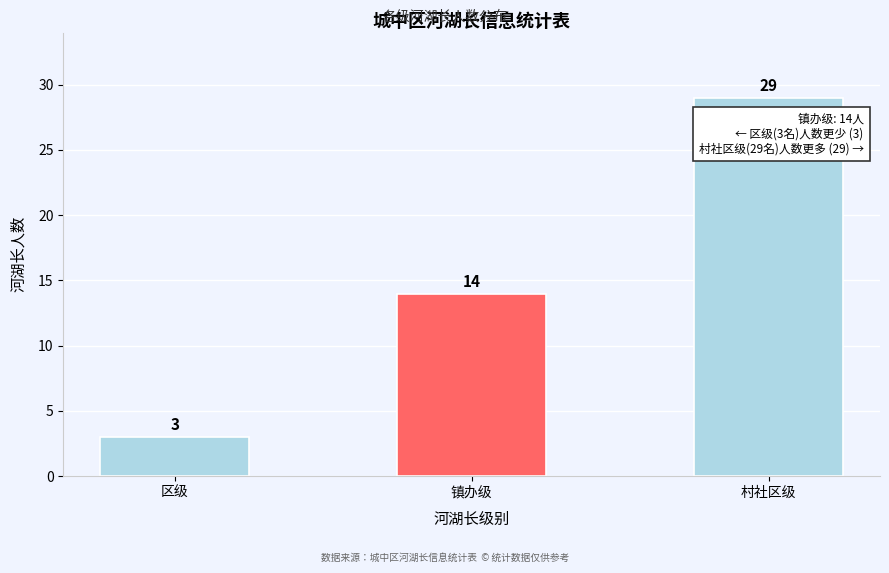

Reading left to right, list all the values displayed in this chart.

3	14	29